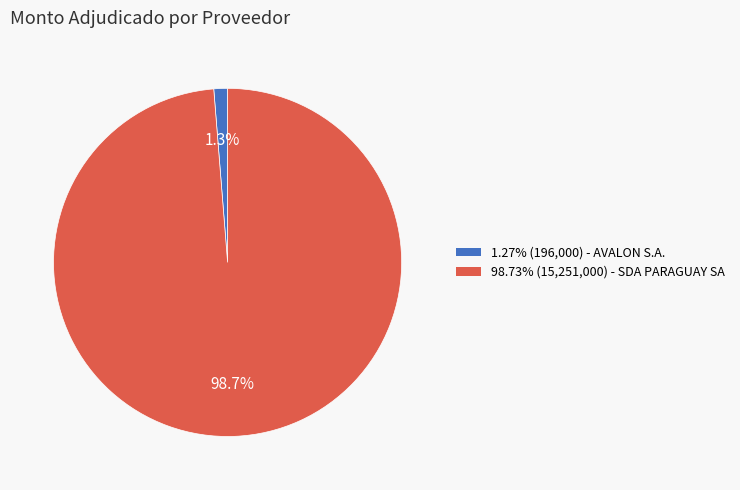

Is there a majority slice in this chart?

Yes